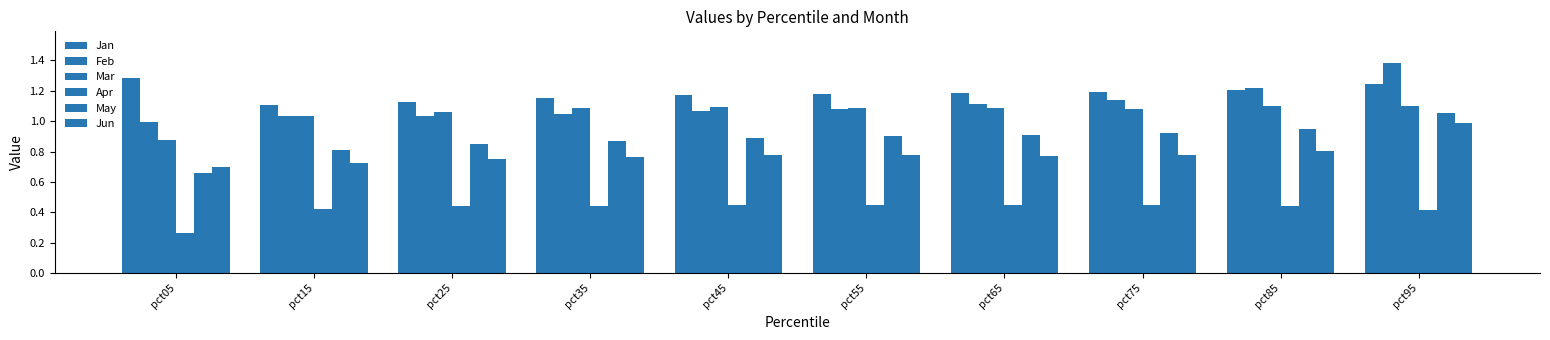

Reading right to left, extract all data points from this chart.

Jan: pct95=1.2	pct85=1.2	pct75=1.2	pct65=1.2	pct55=1.2	pct45=1.2	pct35=1.2	pct25=1.1	pct15=1.1	pct05=1.3
Feb: pct95=1.4	pct85=1.2	pct75=1.1	pct65=1.1	pct55=1.1	pct45=1.1	pct35=1.0	pct25=1.0	pct15=1.0	pct05=1.0
Mar: pct95=1.1	pct85=1.1	pct75=1.1	pct65=1.1	pct55=1.1	pct45=1.1	pct35=1.1	pct25=1.1	pct15=1.0	pct05=0.9
Apr: pct95=0.4	pct85=0.4	pct75=0.4	pct65=0.4	pct55=0.4	pct45=0.5	pct35=0.4	pct25=0.4	pct15=0.4	pct05=0.3
May: pct95=1.1	pct85=1.0	pct75=0.9	pct65=0.9	pct55=0.9	pct45=0.9	pct35=0.9	pct25=0.8	pct15=0.8	pct05=0.7
Jun: pct95=1.0	pct85=0.8	pct75=0.8	pct65=0.8	pct55=0.8	pct45=0.8	pct35=0.8	pct25=0.7	pct15=0.7	pct05=0.7